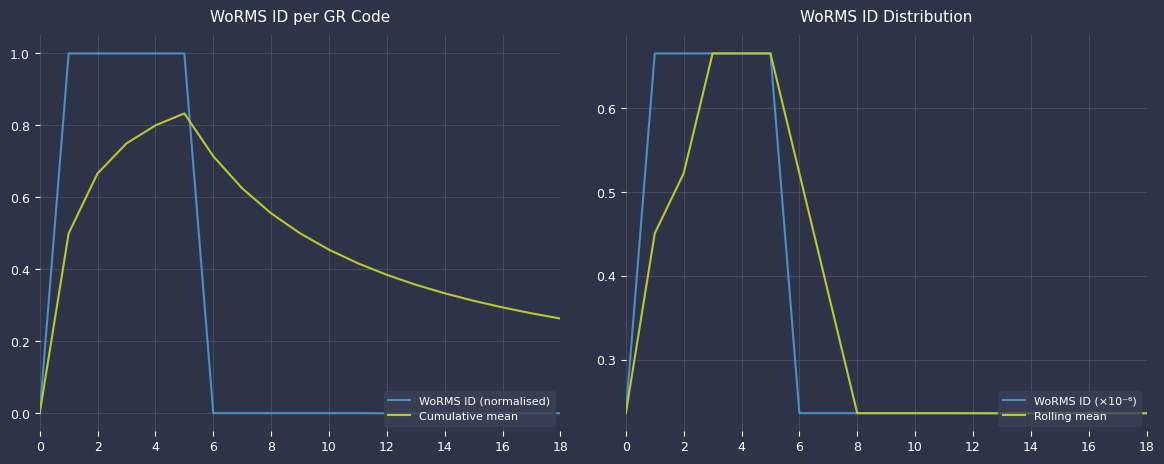

The Cumulative mean series shows 0.5 at 6. True or false?

False